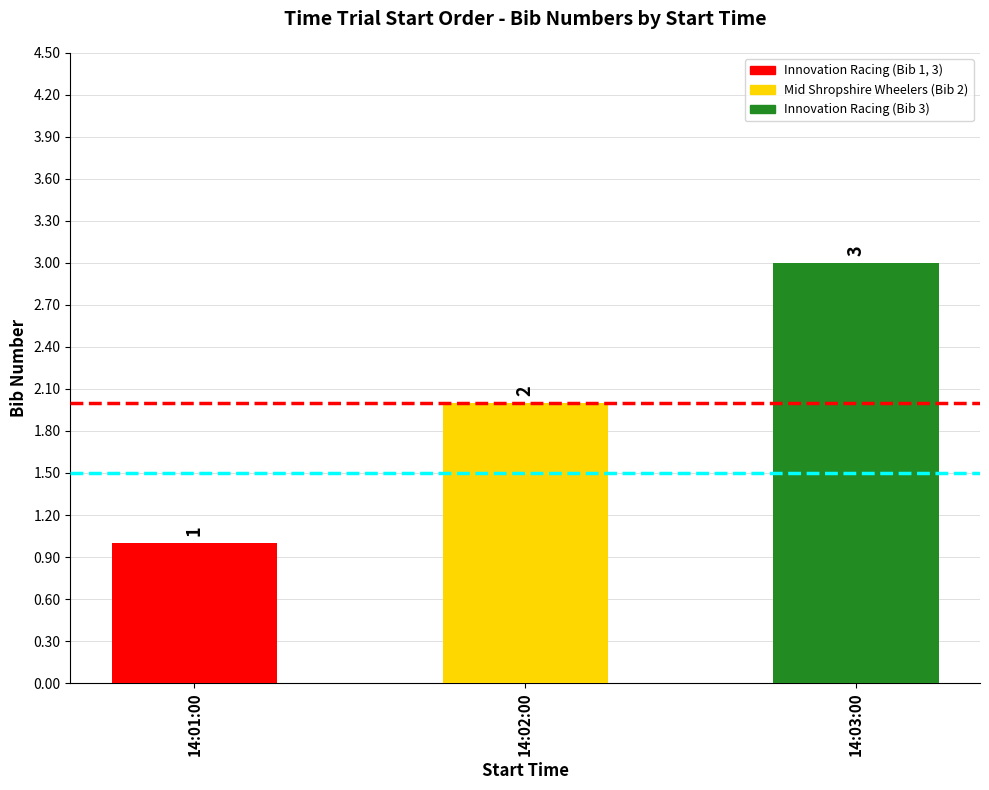

List the labels in order of value, smallest first.

14:01:00, 14:02:00, 14:03:00